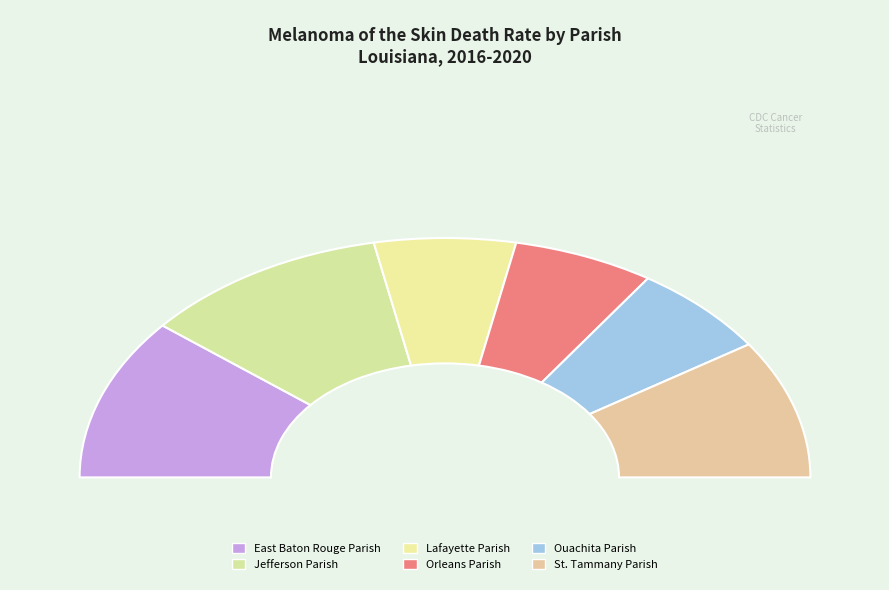

To the nearest percent, what is the average slice percentage?

17%